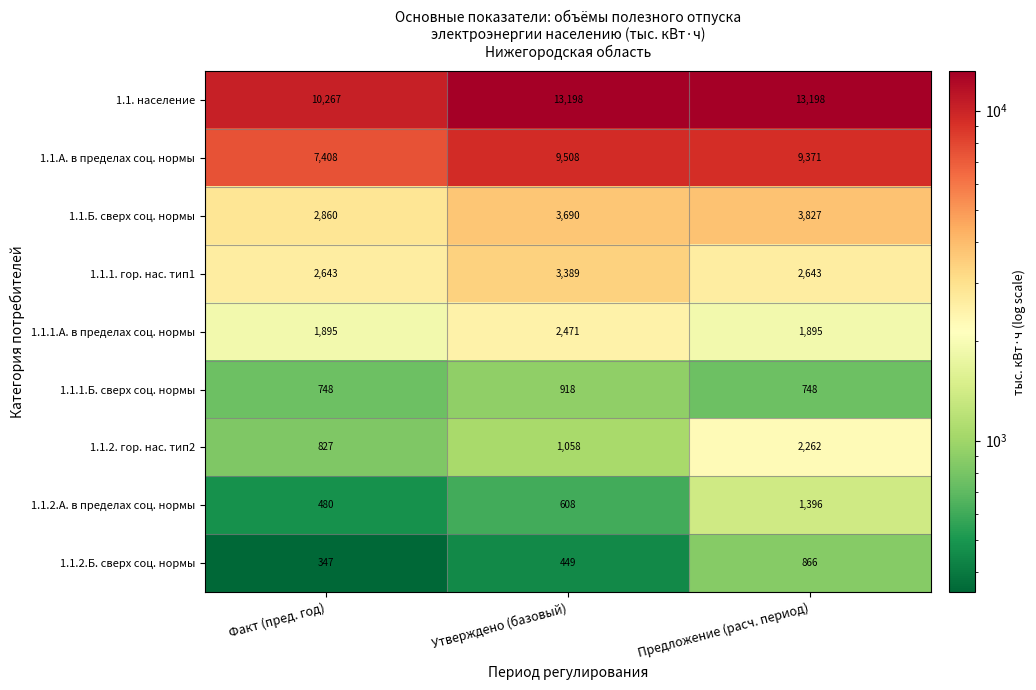

The 1.1.1.А. в пределах соц. нормы series shows 2989 at Предложение (расч. период). True or false?

False